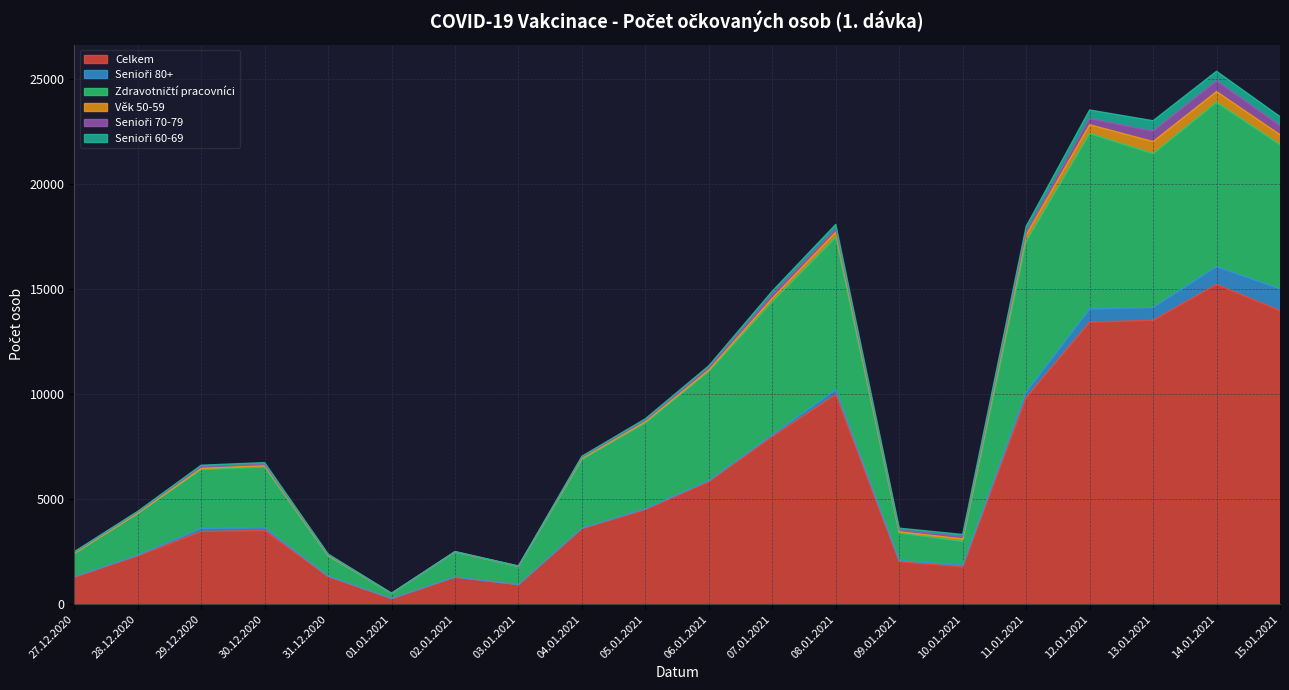

Reading right to left, what are all the values shown in this chart?

Celkem: 13976	15228	13519	13431	9843	1775	2027	9989	7983	5834	4503	3596	927	1283	265	1309	3510	3461	2297	1285
Senioři 80+: 1039	845	608	627	254	81	49	222	85	50	40	22	4	8	1	27	125	147	37	20
Zdravotničtí pracovníci: 6867	7827	7323	8355	7187	1139	1317	7265	6340	5202	4089	3272	860	1188	241	961	2893	2805	1981	1093
Věk 50-59: 473	509	577	416	301	114	54	242	163	68	59	57	7	12	2	29	70	54	15	26
Senioři 70-79: 438	519	500	298	152	106	83	147	171	112	71	50	11	8	4	31	53	89	58	41
Senioři 60-69: 426	448	493	405	251	102	87	218	167	87	66	48	9	5	5	31	89	60	31	31